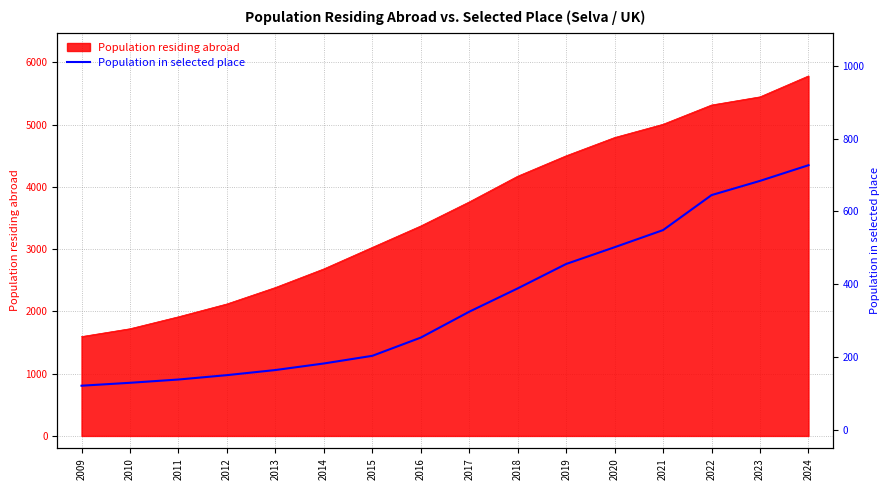

What is the sum of all values?

5625